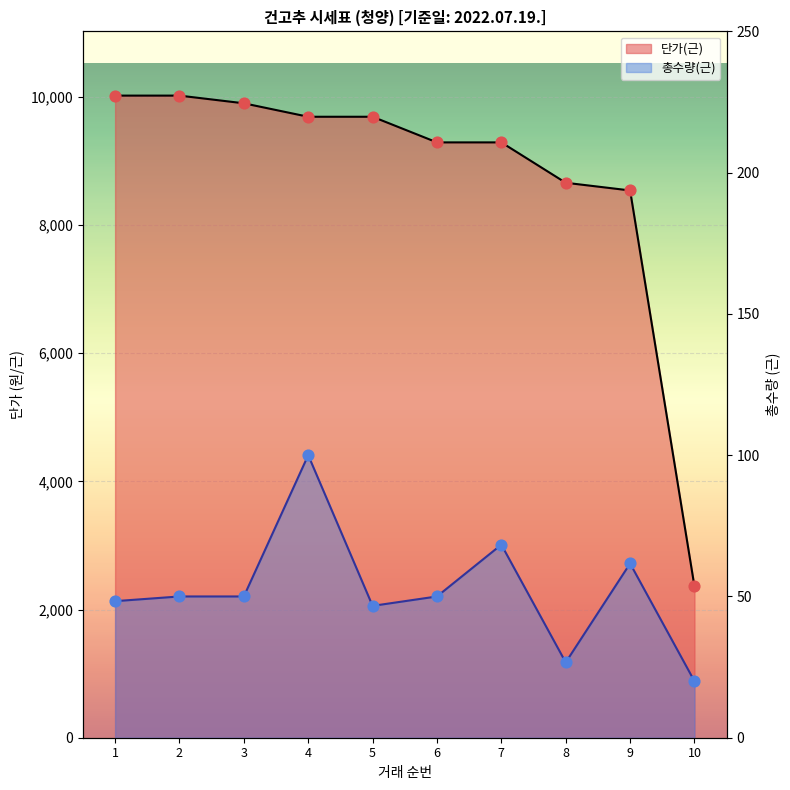

At how many categories does at least one series exceed 5901?

9